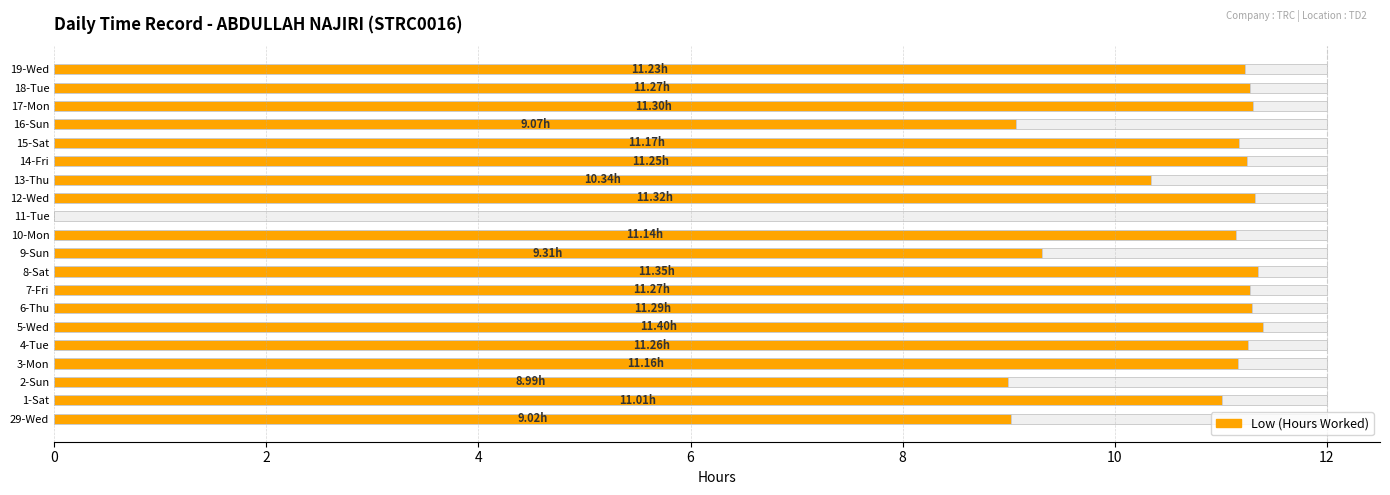

What is the difference between the maximum and minimum values?

11.4